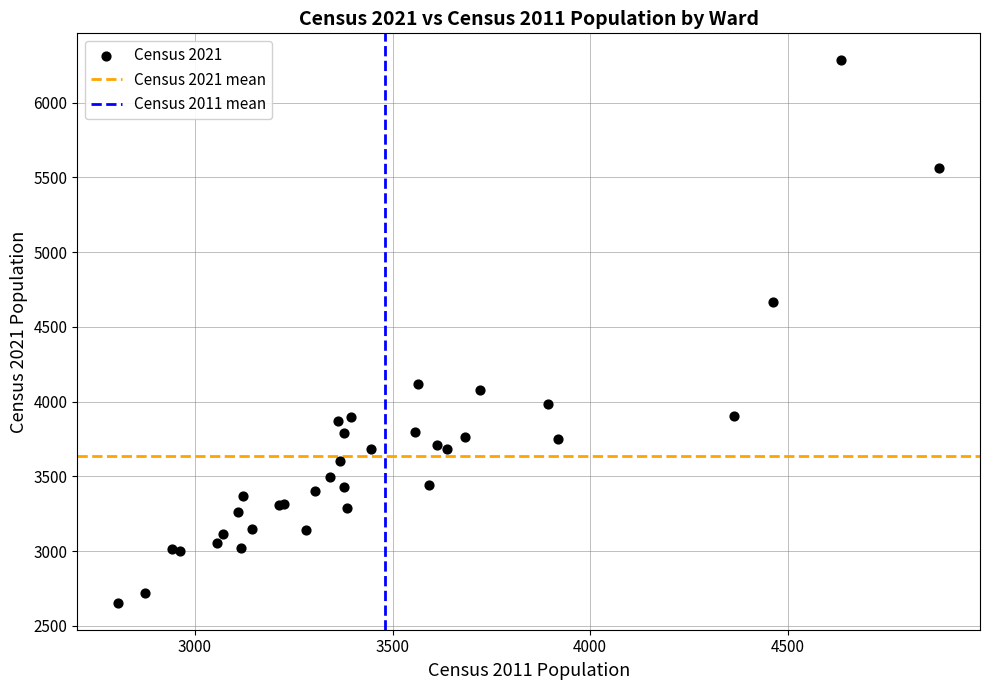

What Y value in the scatter plot is closest to 4468?

4665